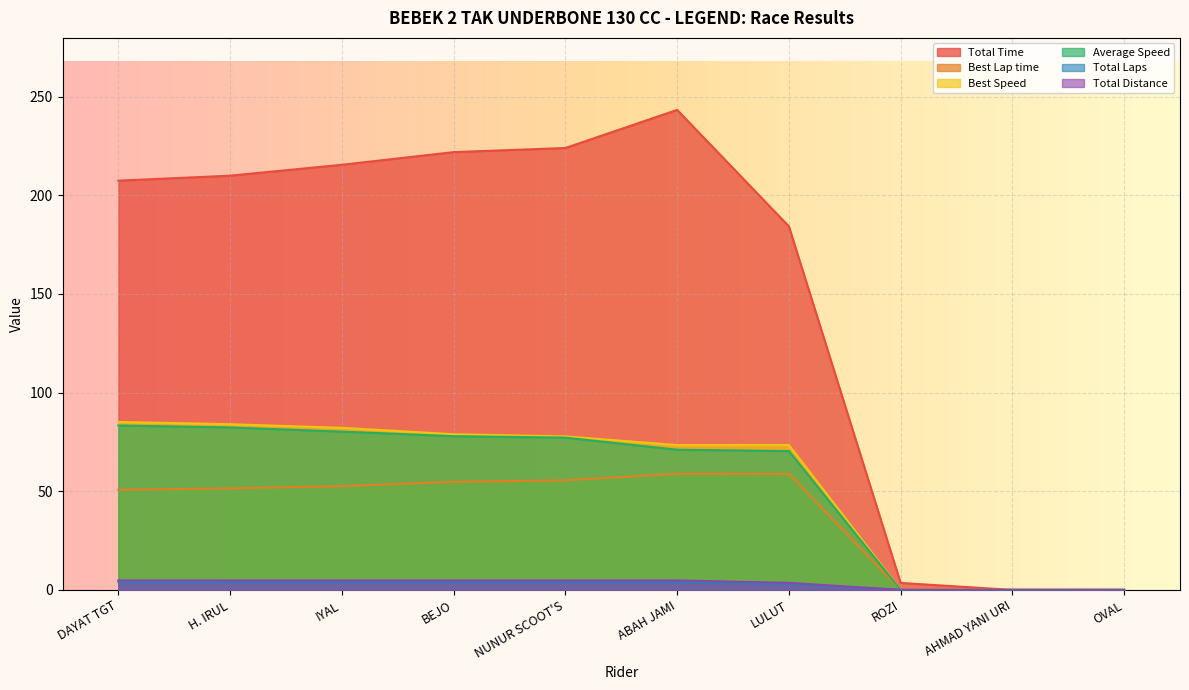

The value of Total Distance at ABAH JAMI is 4.8. True or false?

True